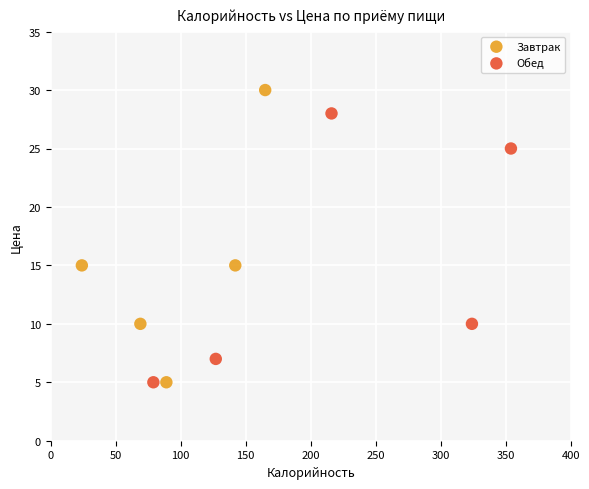

Which series has the widest spread of Y values?

Завтрак